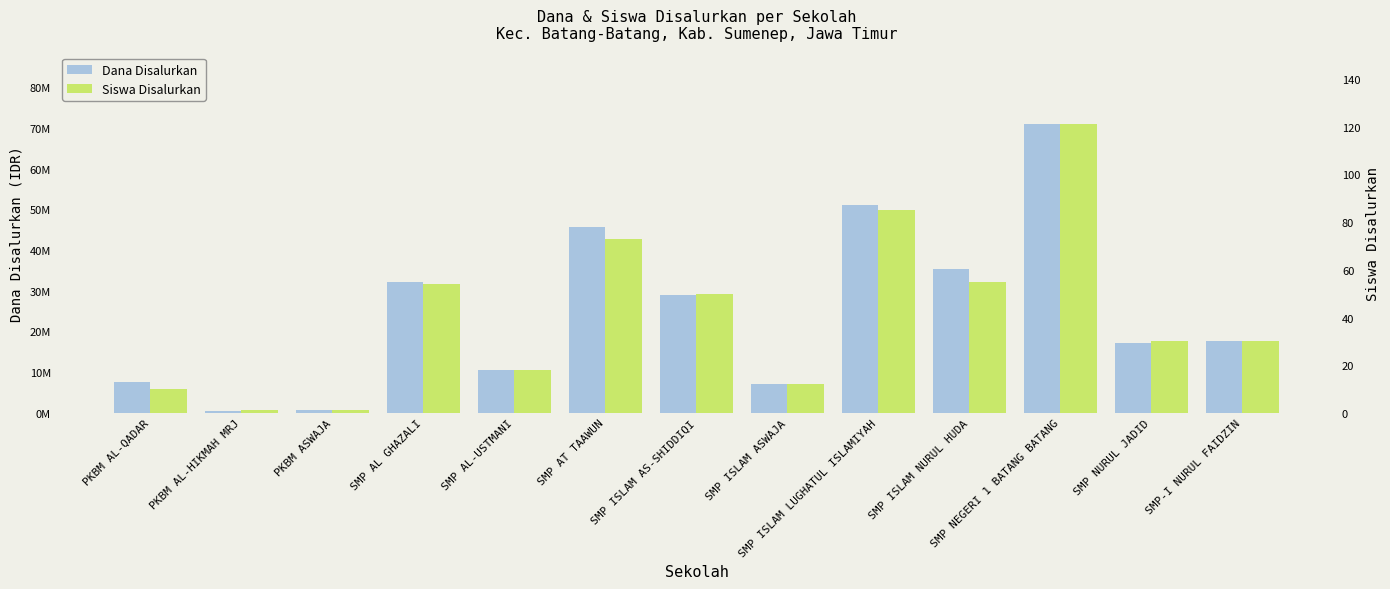

What is the total value across all series at PKBM AL-QADAR?

7500010